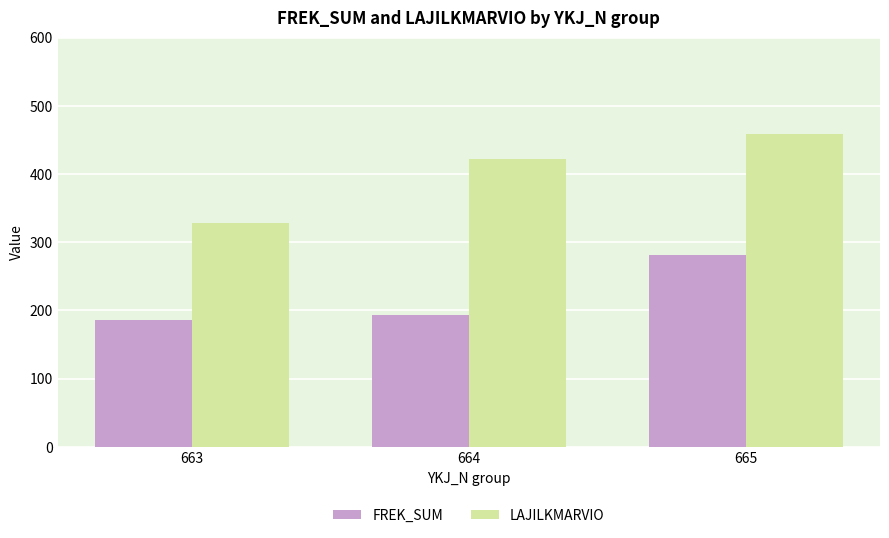

How many bars are there in total?

6